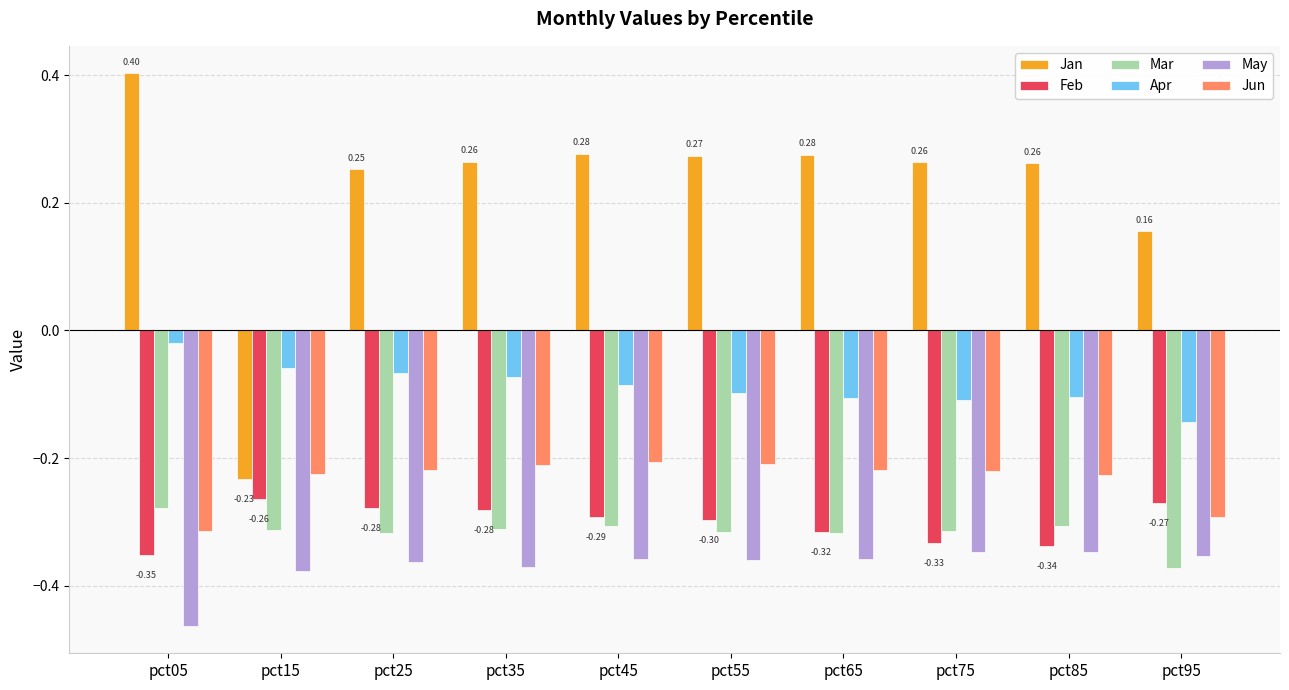

At which label does Mar reach its minimum?

pct95